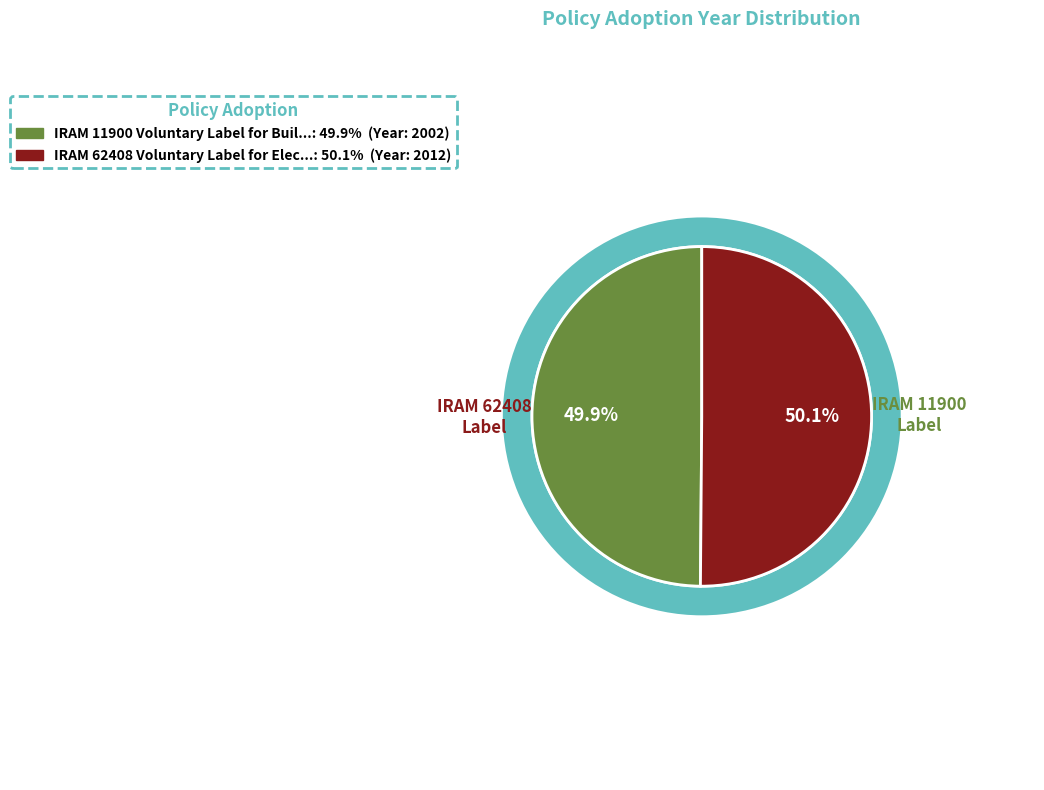

What is the total percentage of IRAM 62408 Voluntary Label for Electric and IRAM 11900 Voluntary Label for Building?

100.0%